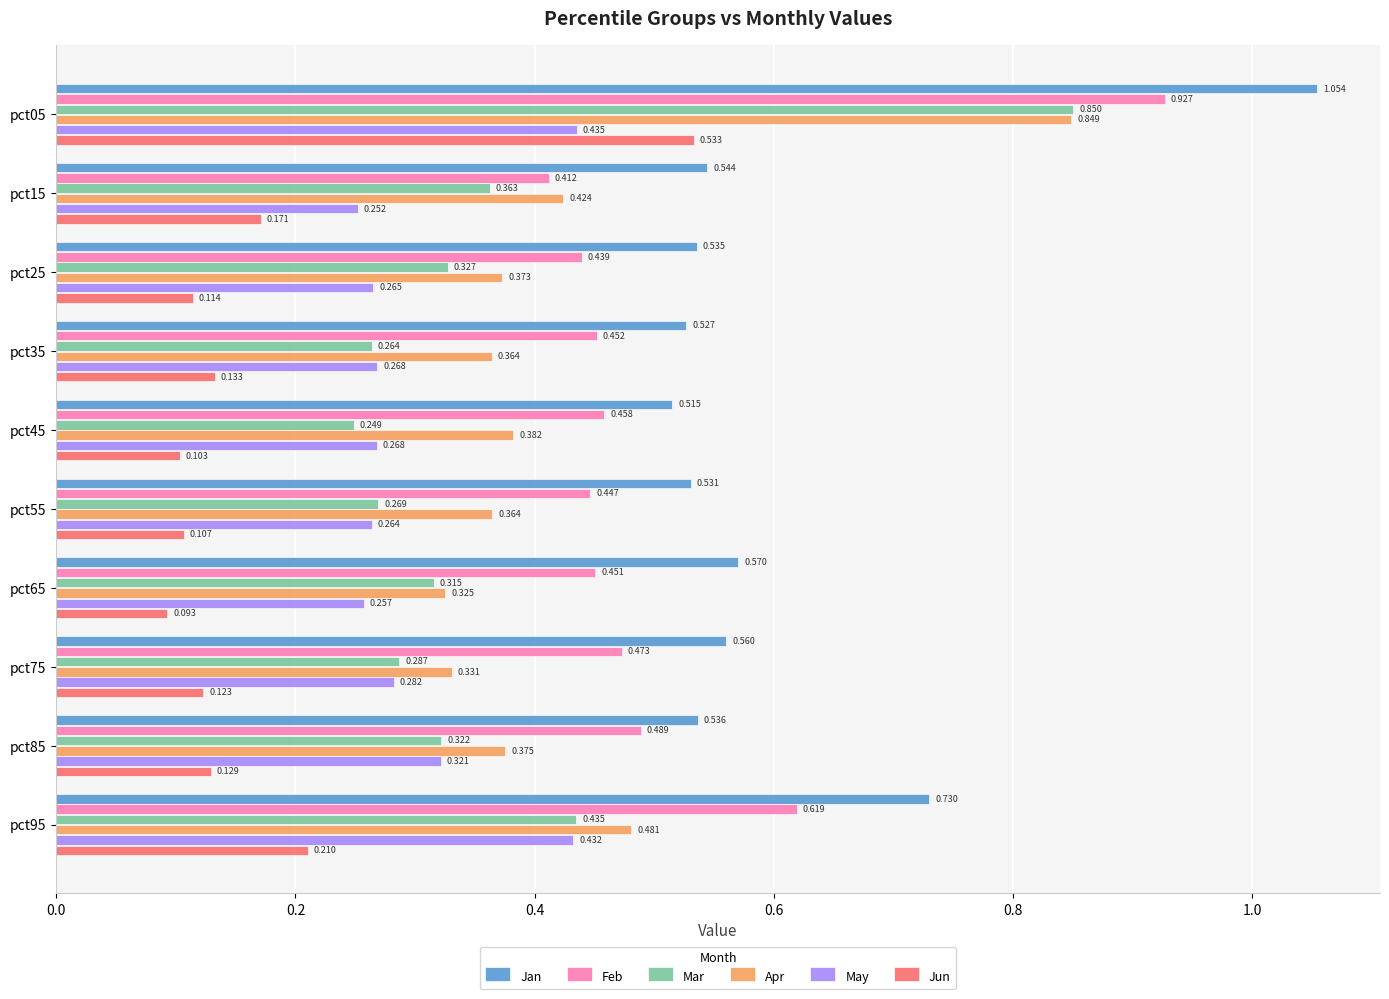

Is the value of May at pct35 greater than the value of Apr at pct75?

No